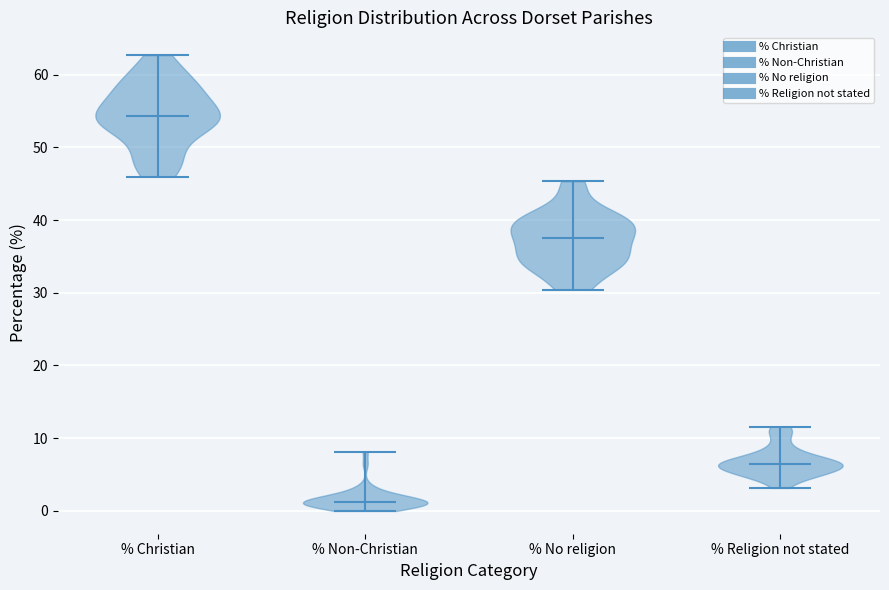

Reading left to right, read every violin against the y-axis: where its median line is, and the lowest and highest points it reaches. The values are not printed on the chart, so give them approximately, as read against the axis.

% Christian: median line 54, lowest point 46, highest point 63
% Non-Christian: median line 1, lowest point 0, highest point 8
% No religion: median line 38, lowest point 30, highest point 45
% Religion not stated: median line 6, lowest point 3, highest point 12